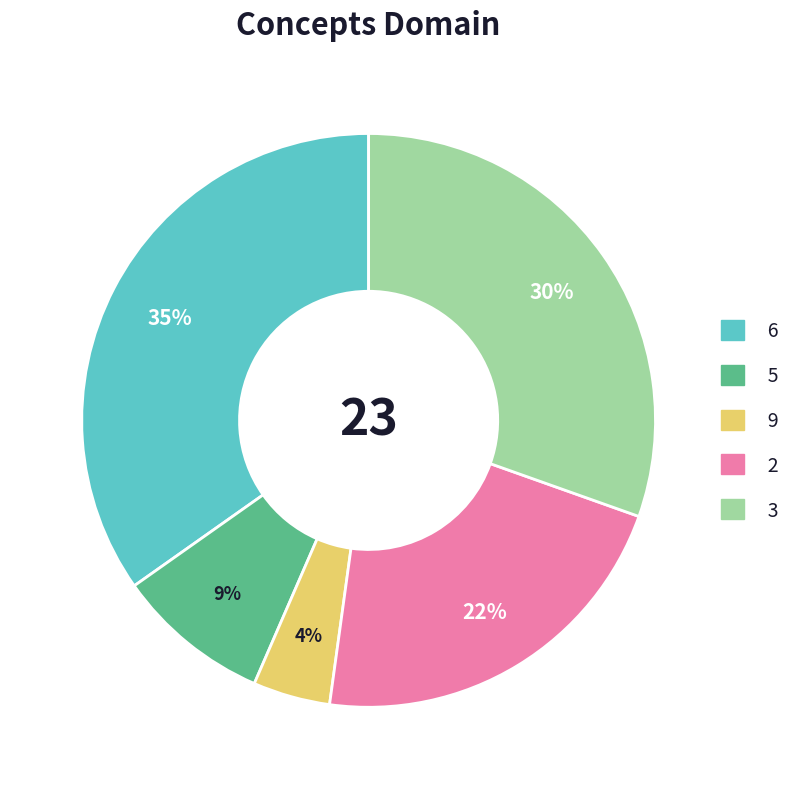

Count the number of slices in the pie.

5